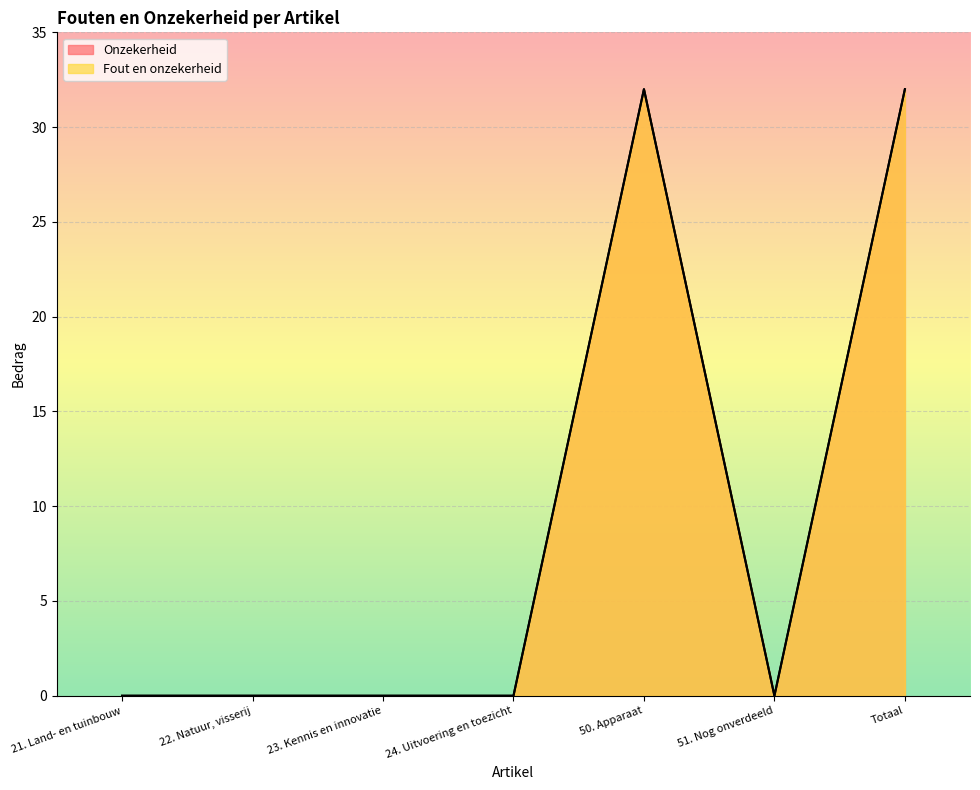

True or false: Fout en onzekerheid and Onzekerheid intersect in this chart.

False